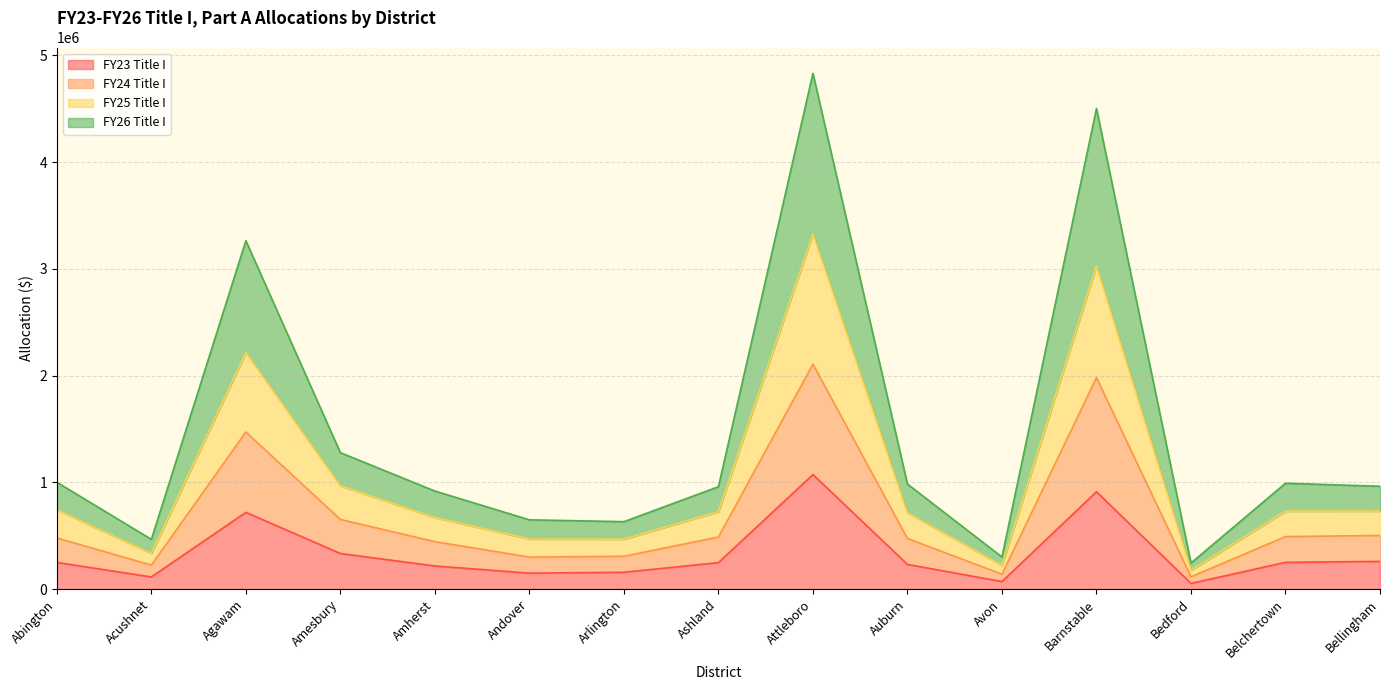

At which label does FY24 Title I reach its minimum?

Bedford